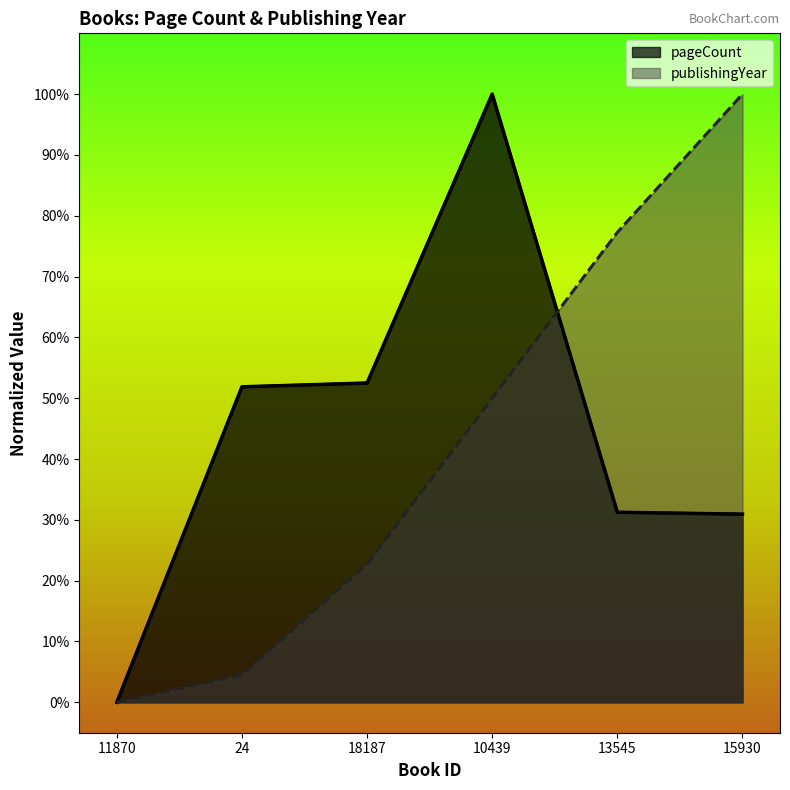

Is the value of publishingYear at 10439 greater than the value of pageCount at 24?

No